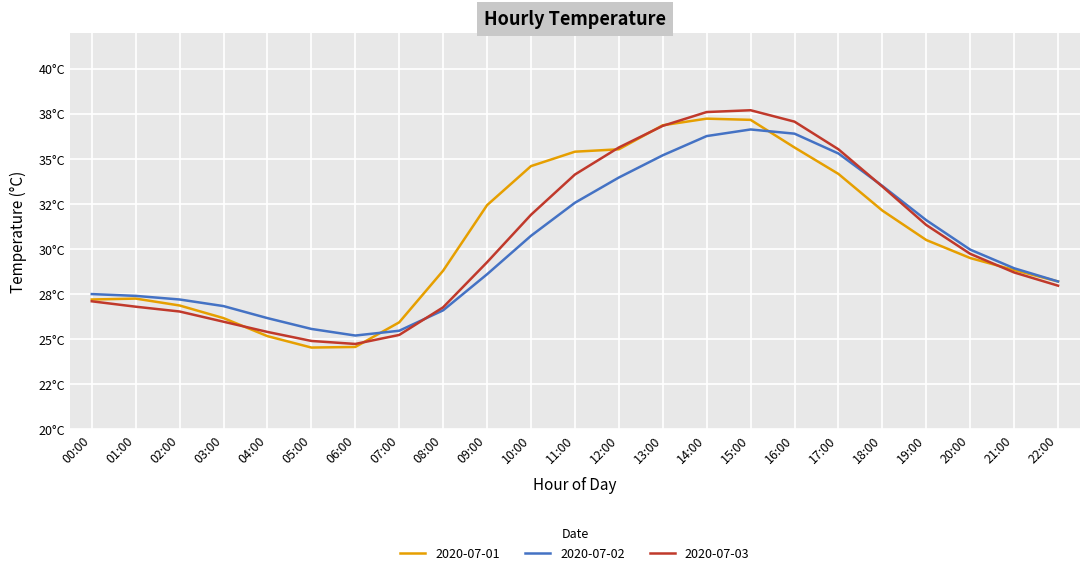

What are all the series names shown in the legend?

2020-07-01, 2020-07-02, 2020-07-03